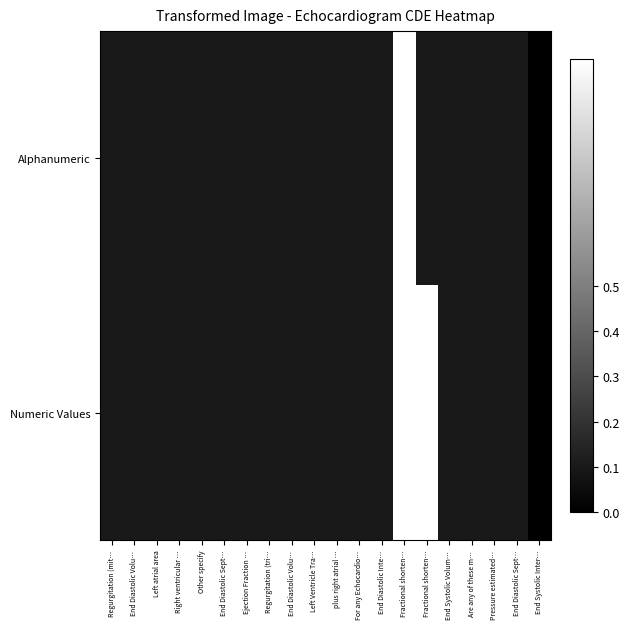

At how many categories does at least one series exceed 0?

19